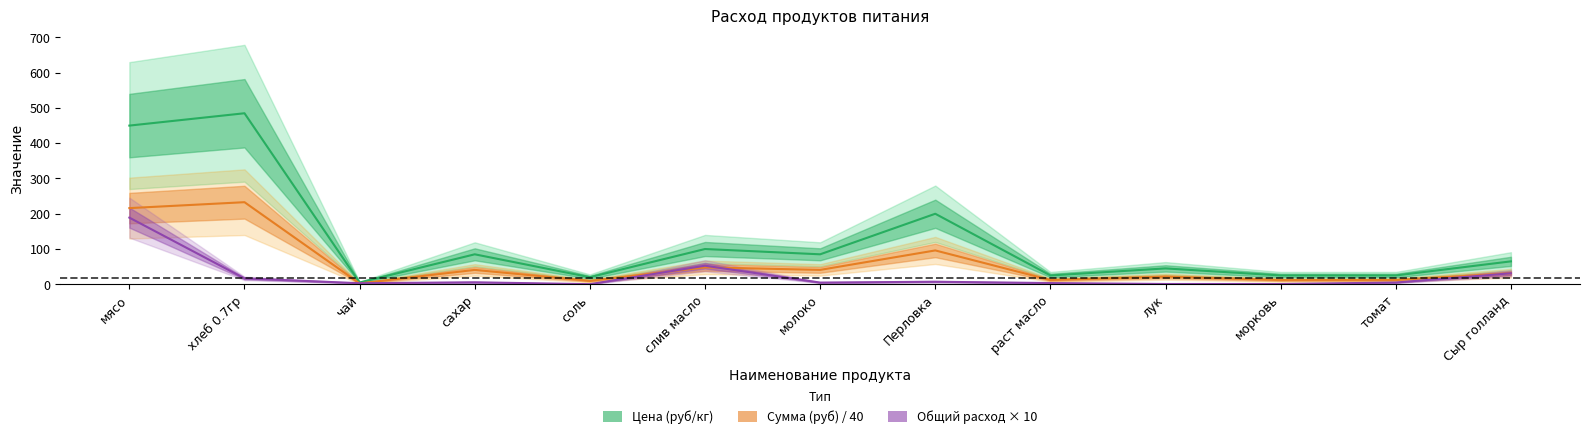

The value of Расход на 1 реб (кг×100) at мясо is 216.0. True or false?

True